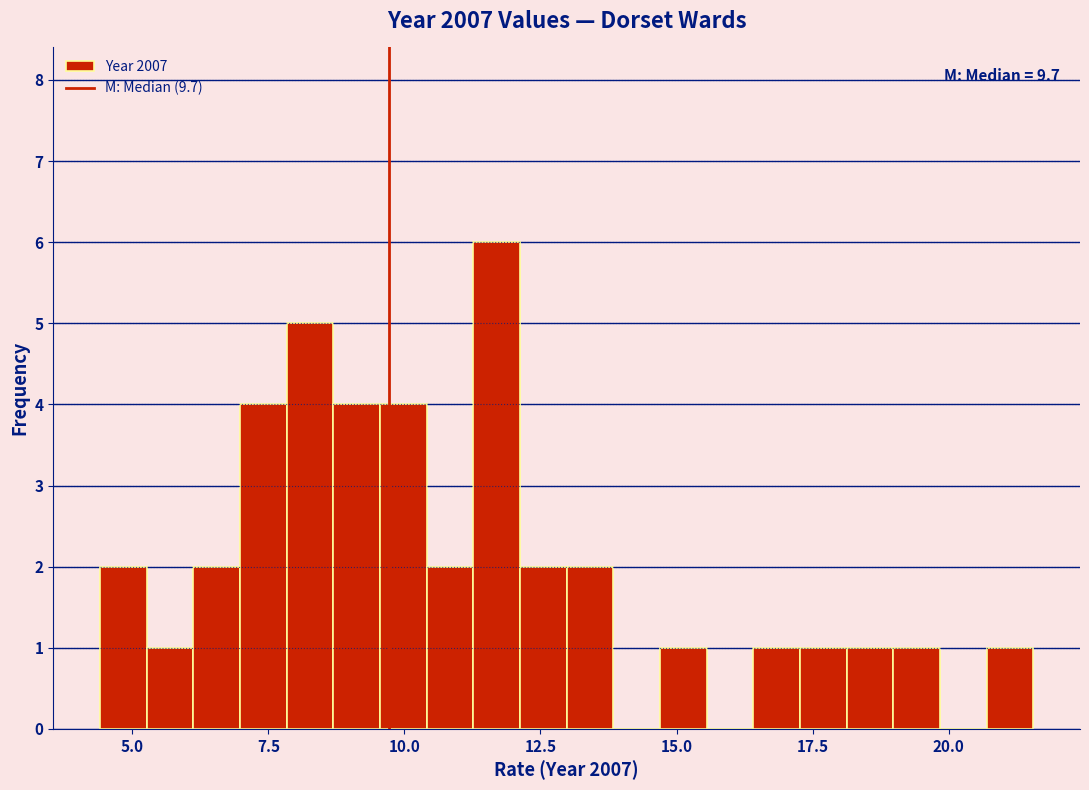

Around what value on the x-axis is the tallest bar? Give the approximate position of its centre, as read against the axis.

11.5